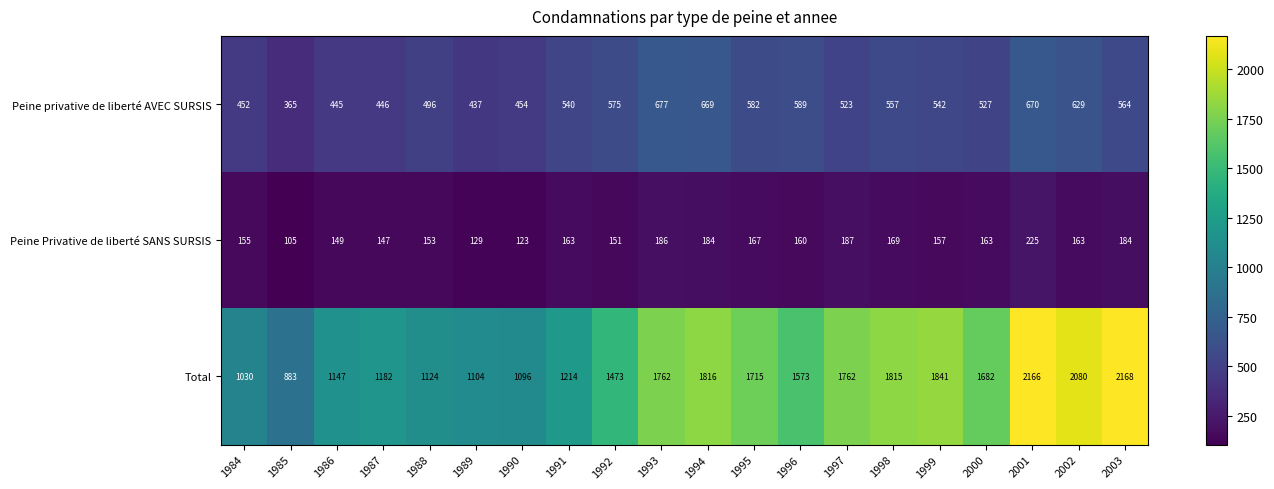

Which series changed the most between 1993 and 2003?

Total